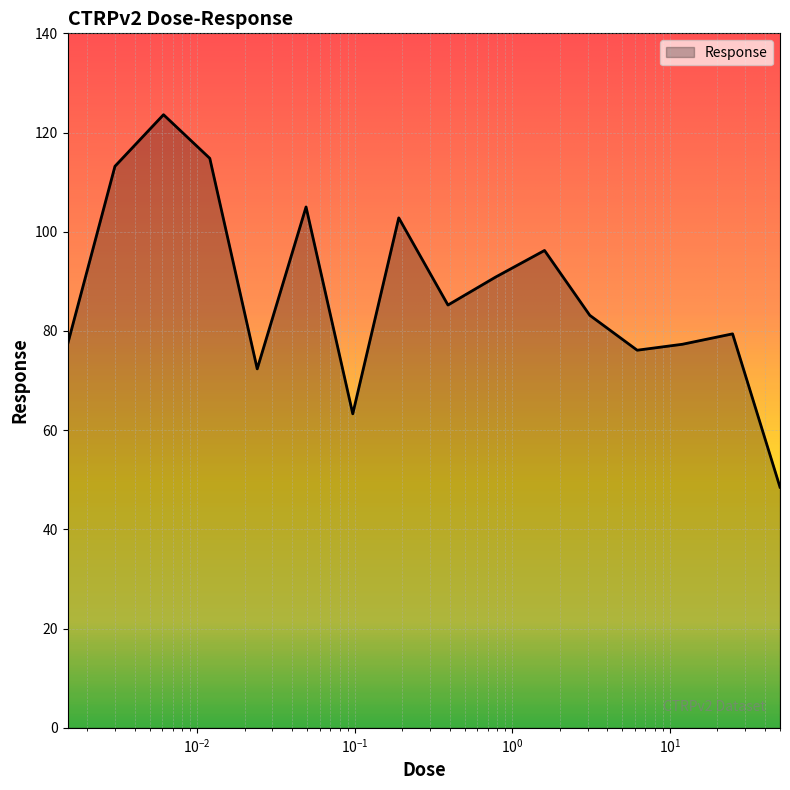

Count the number of data series in this chart.

1